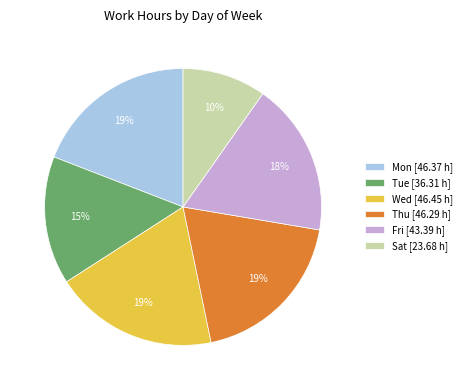

Is there any slice that represents more than half of the pie?

No